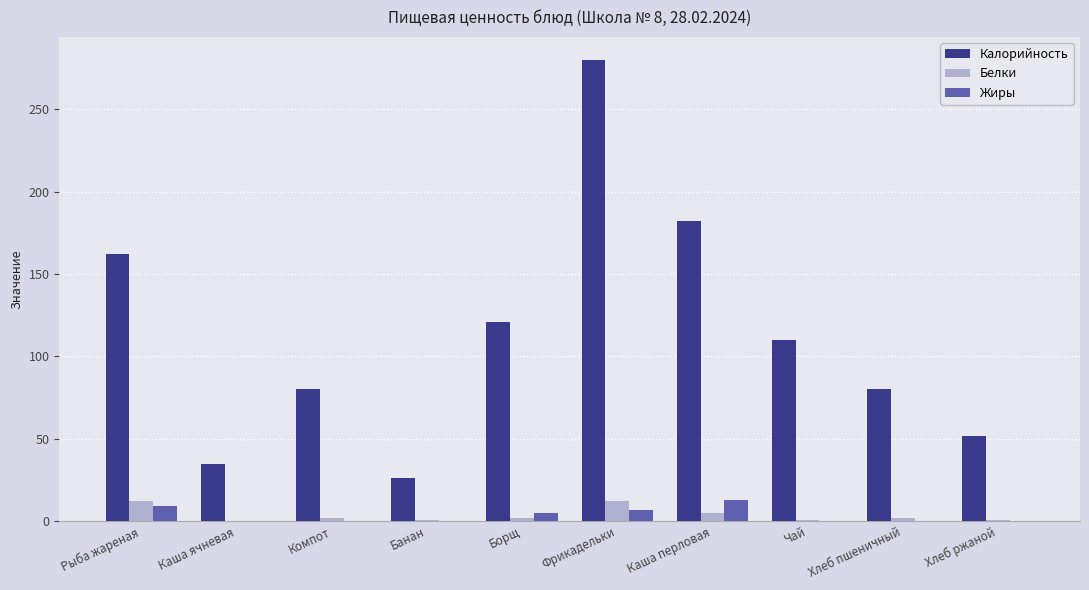

The value of Белки at Чай is 1.0. True or false?

True